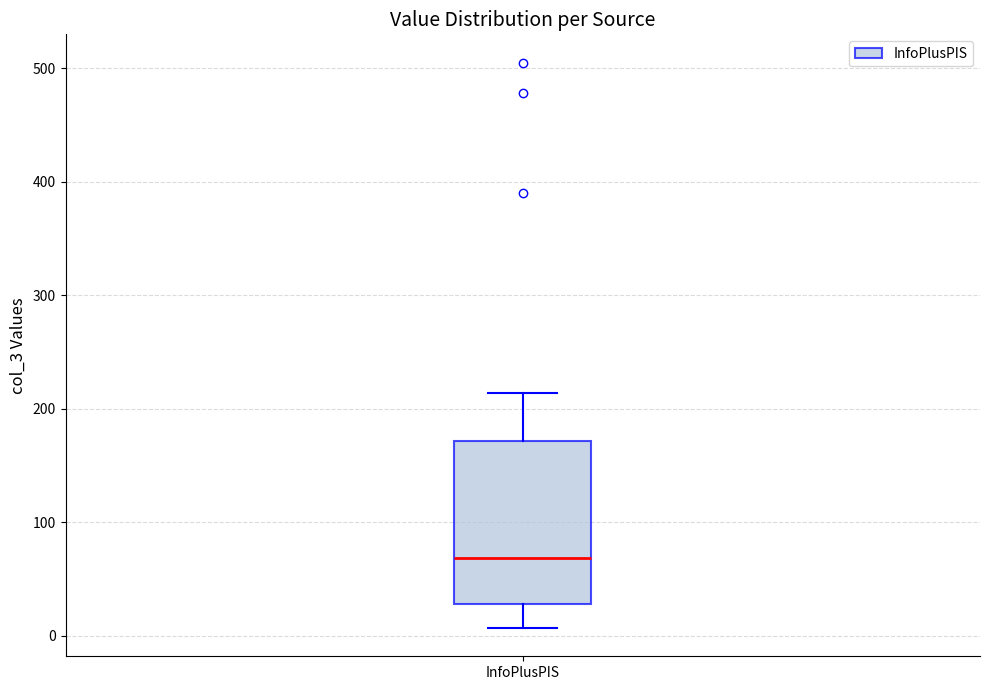

Where is the lower edge of the box for InfoPlusPIS on the y-axis? The values are not printed on the chart, so give them approximately, as read against the axis.

30